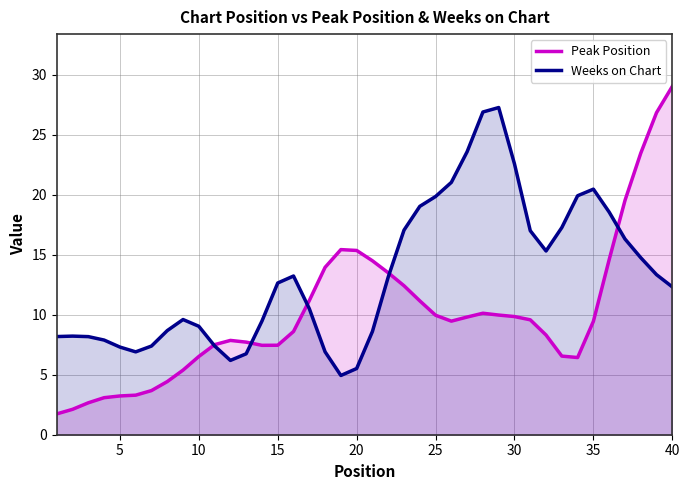

How many lines are shown in the chart?

2